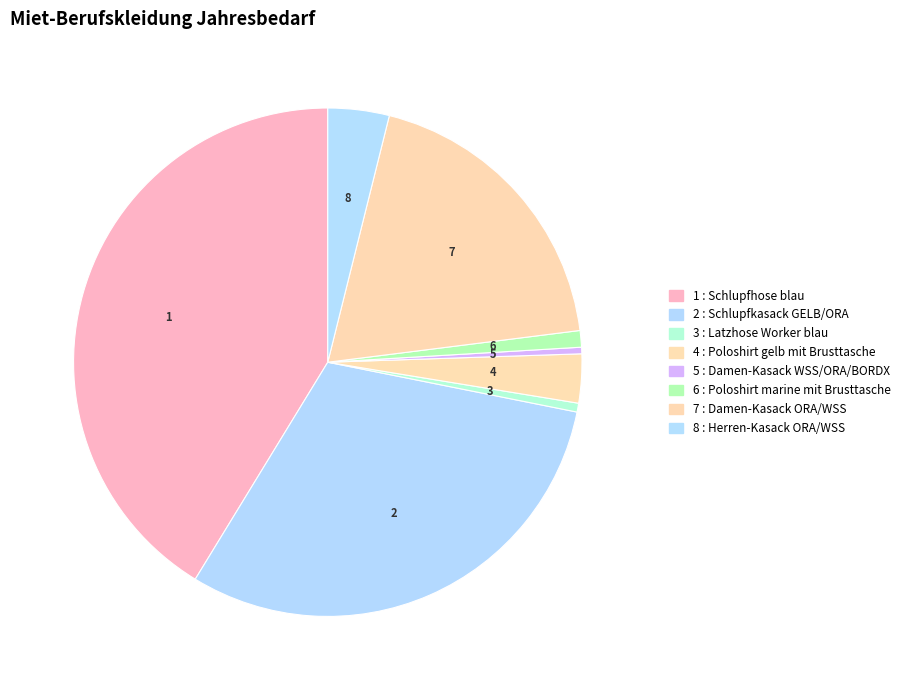

Count the number of slices in the pie.

8